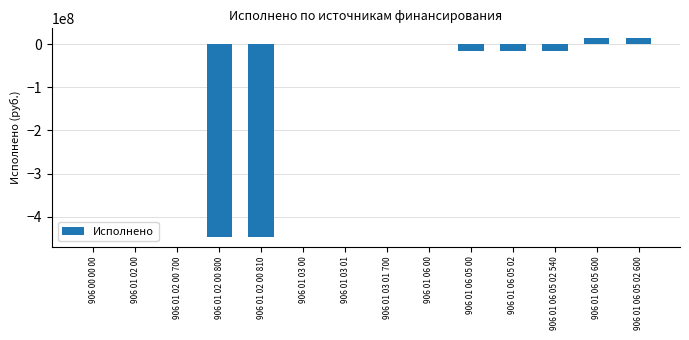

Is it true that the value at 906 01 06 05 02 600 is 14271200?

True